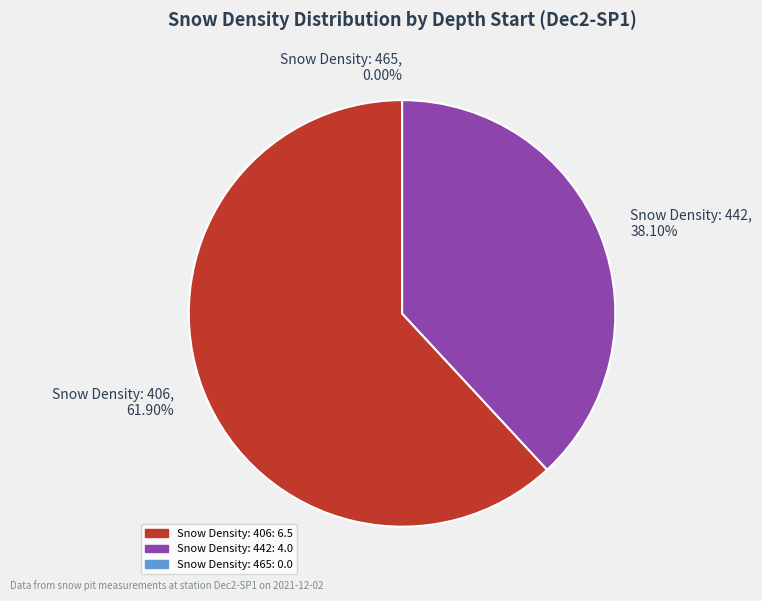

How many segments does this pie chart have?

3